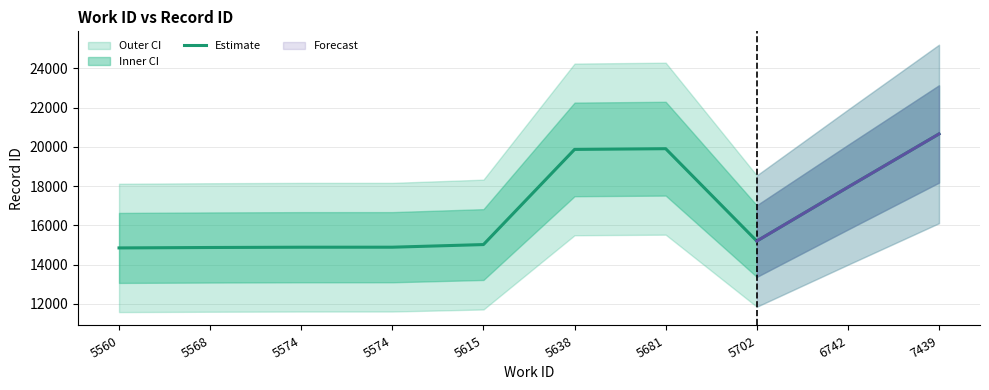

How many points are lower than both their immediate neighbors (excluding endpoints)?

1